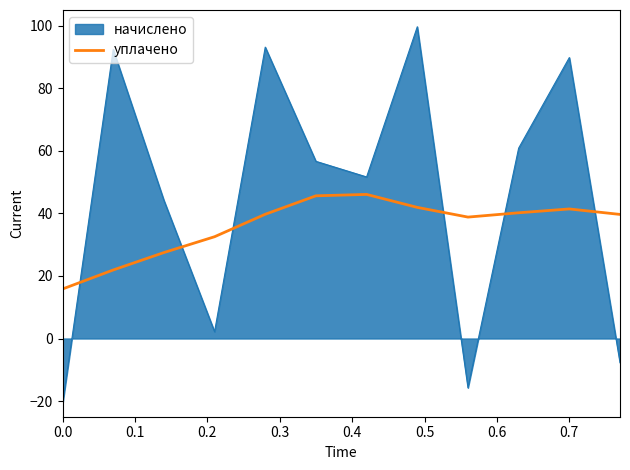

How many lines are shown in the chart?

2